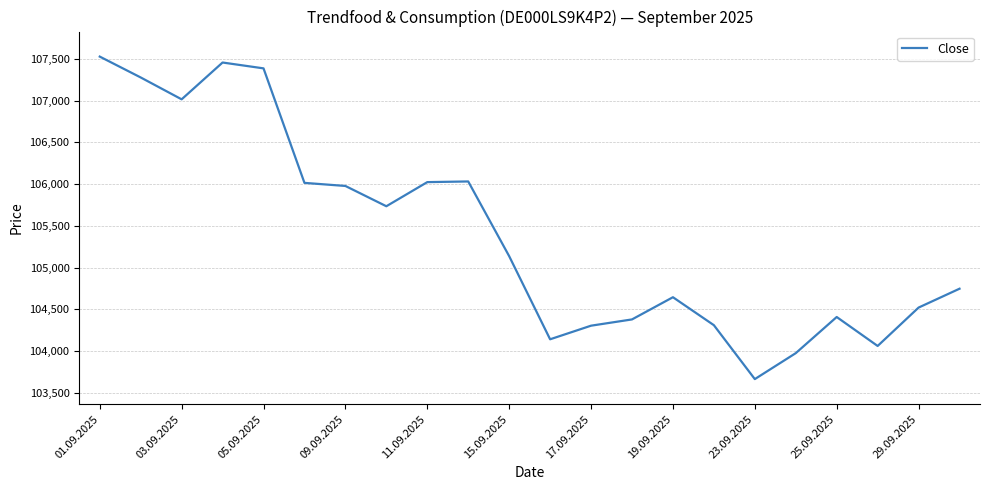

What is the smallest value displayed?

103664